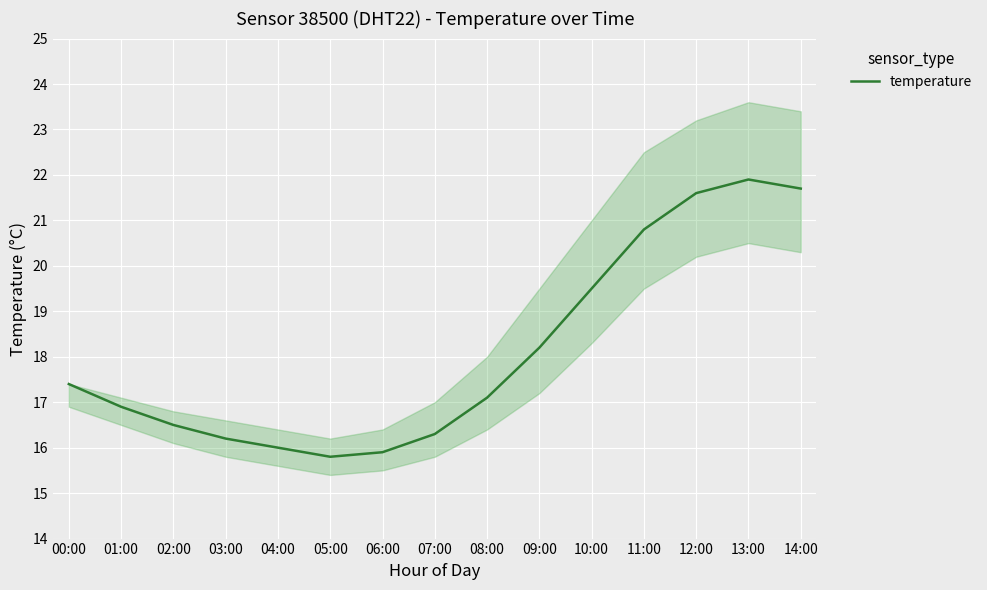

What is the sum of the values at 01:00 and 03:00?

33.1